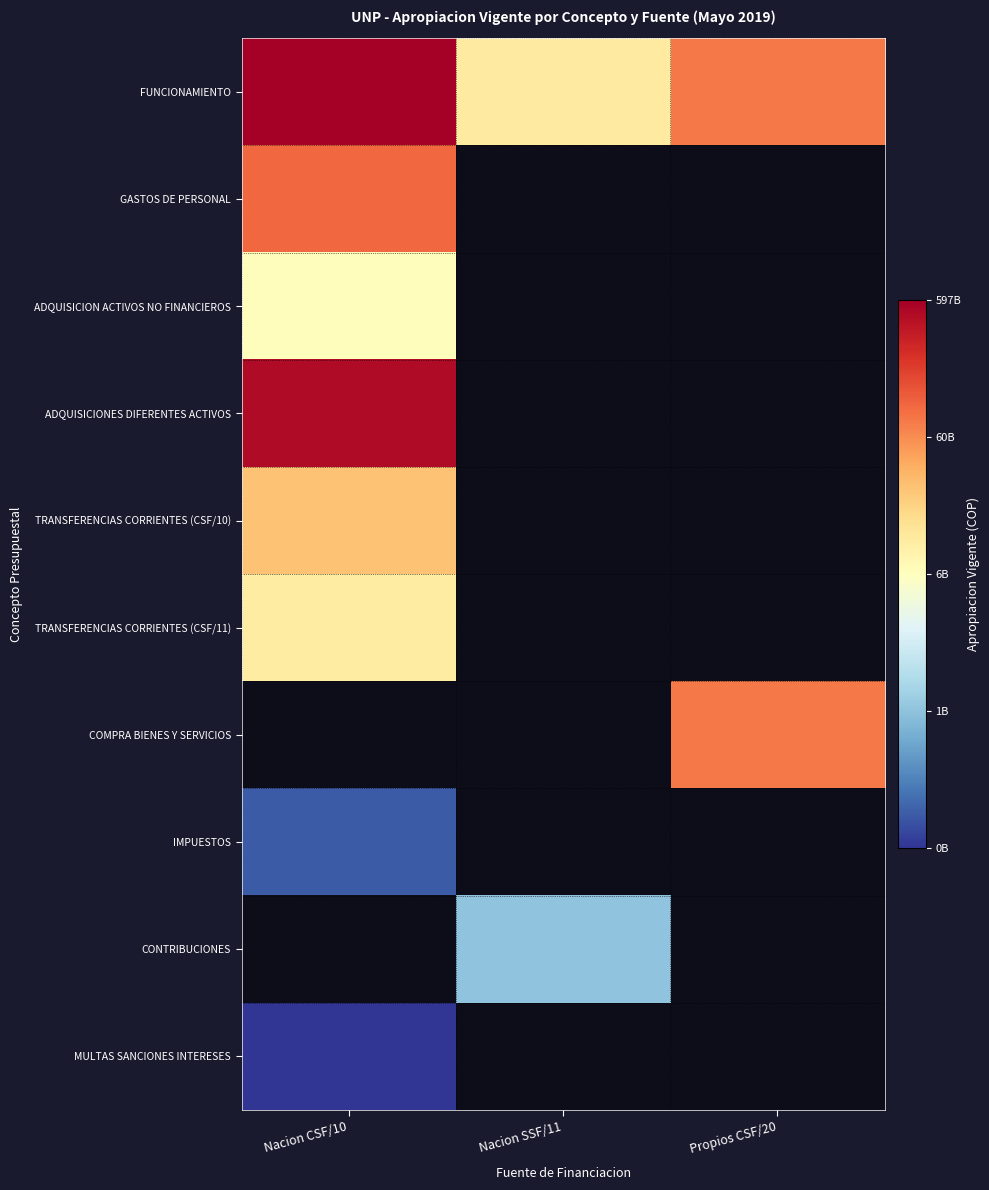

Which series changed the most between Nacion CSF/10 and Propios CSF/20?

FUNCIONAMIENTO